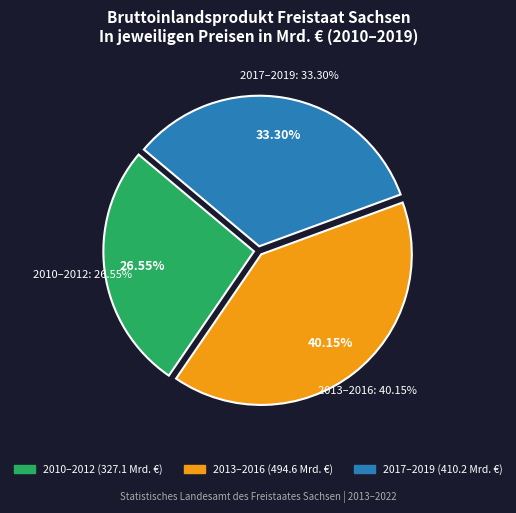

What is the total percentage of 2019 and 2017?

22.3%